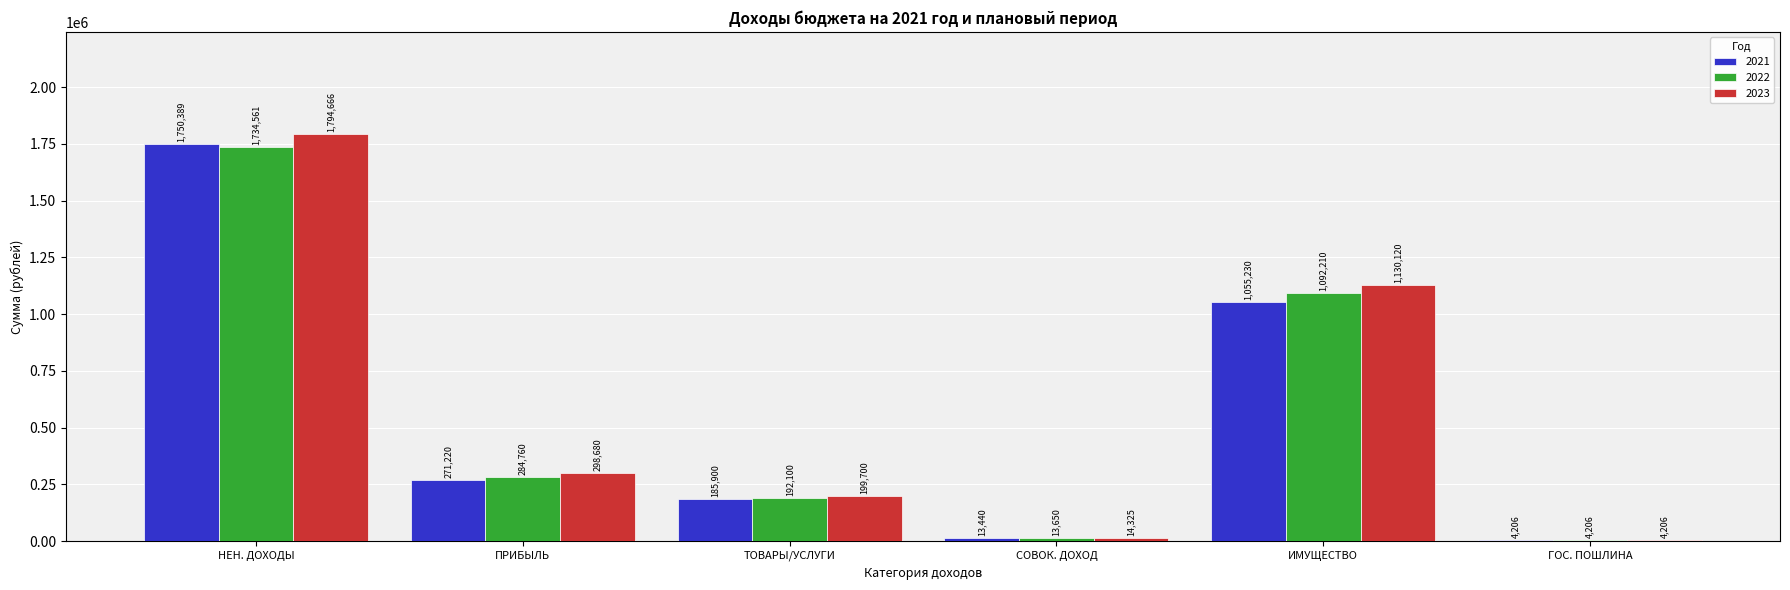

True or false: 2022 has a value of 284760.0 at ПРИБЫЛЬ.

True